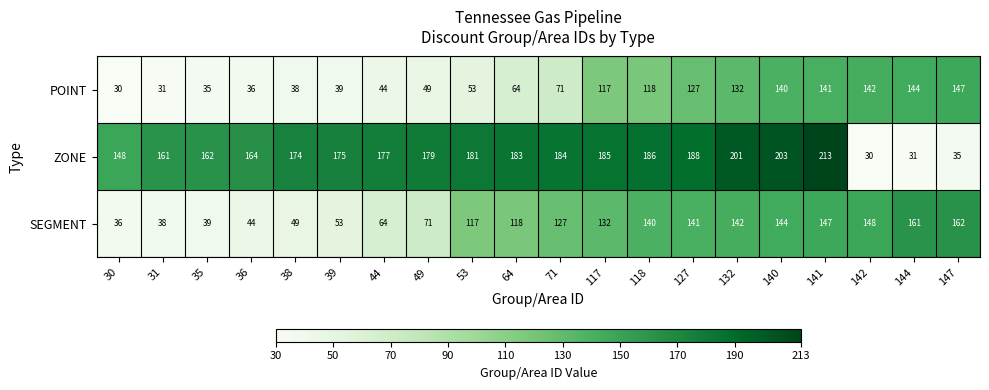

Which series has the largest total across all categories?

ZONE